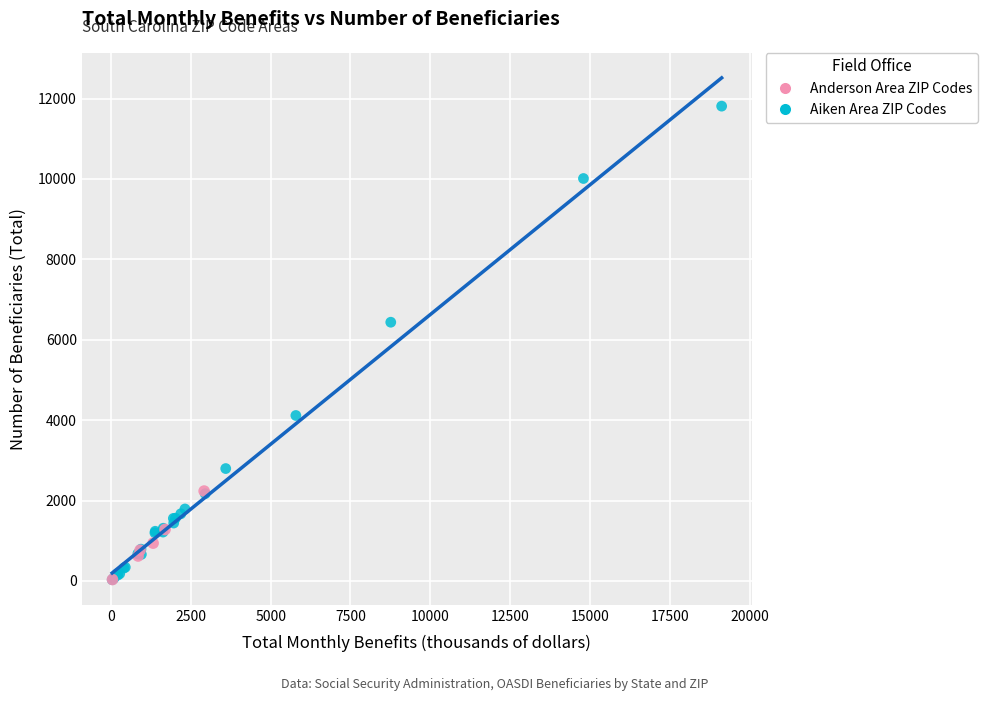

Which series has the largest Y range (max minus min)?

Aiken Area ZIP Codes